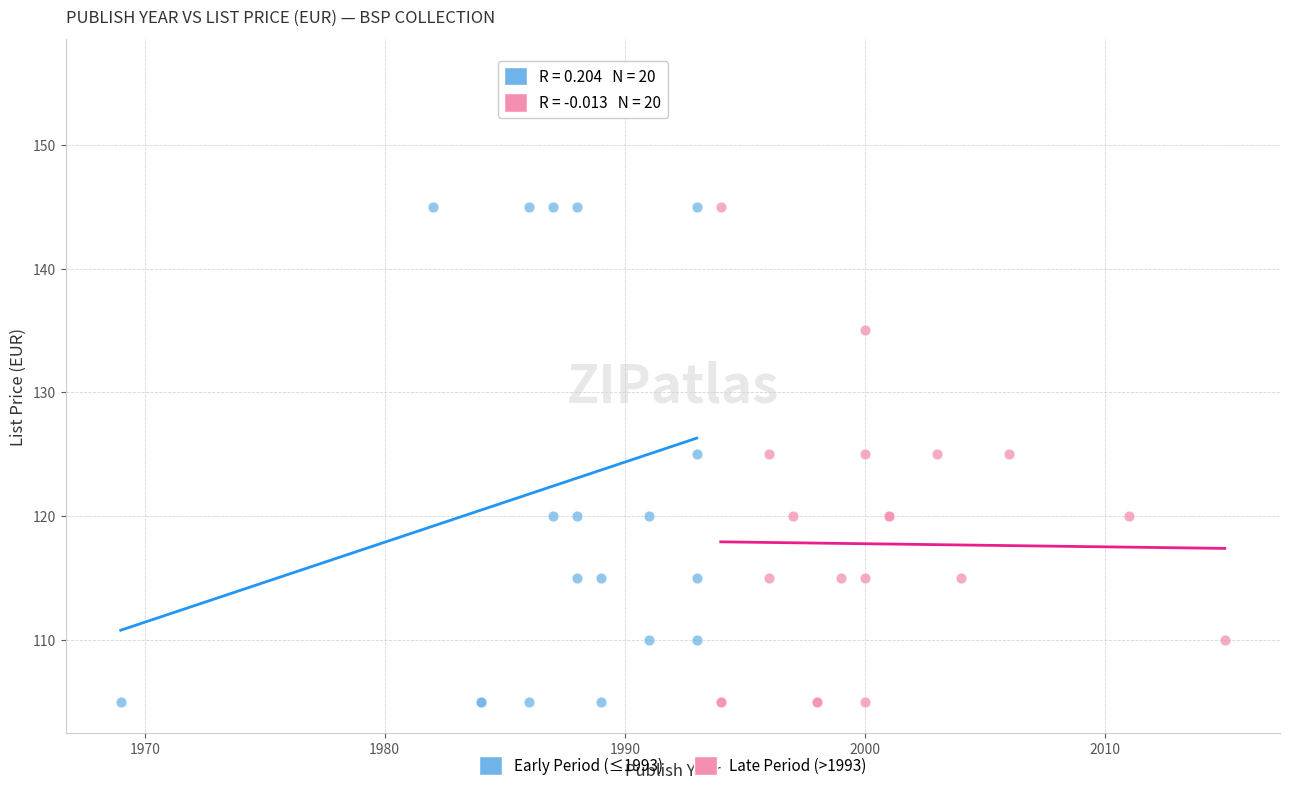

Which series contains the highest Y value?

Early Period (≤1993)